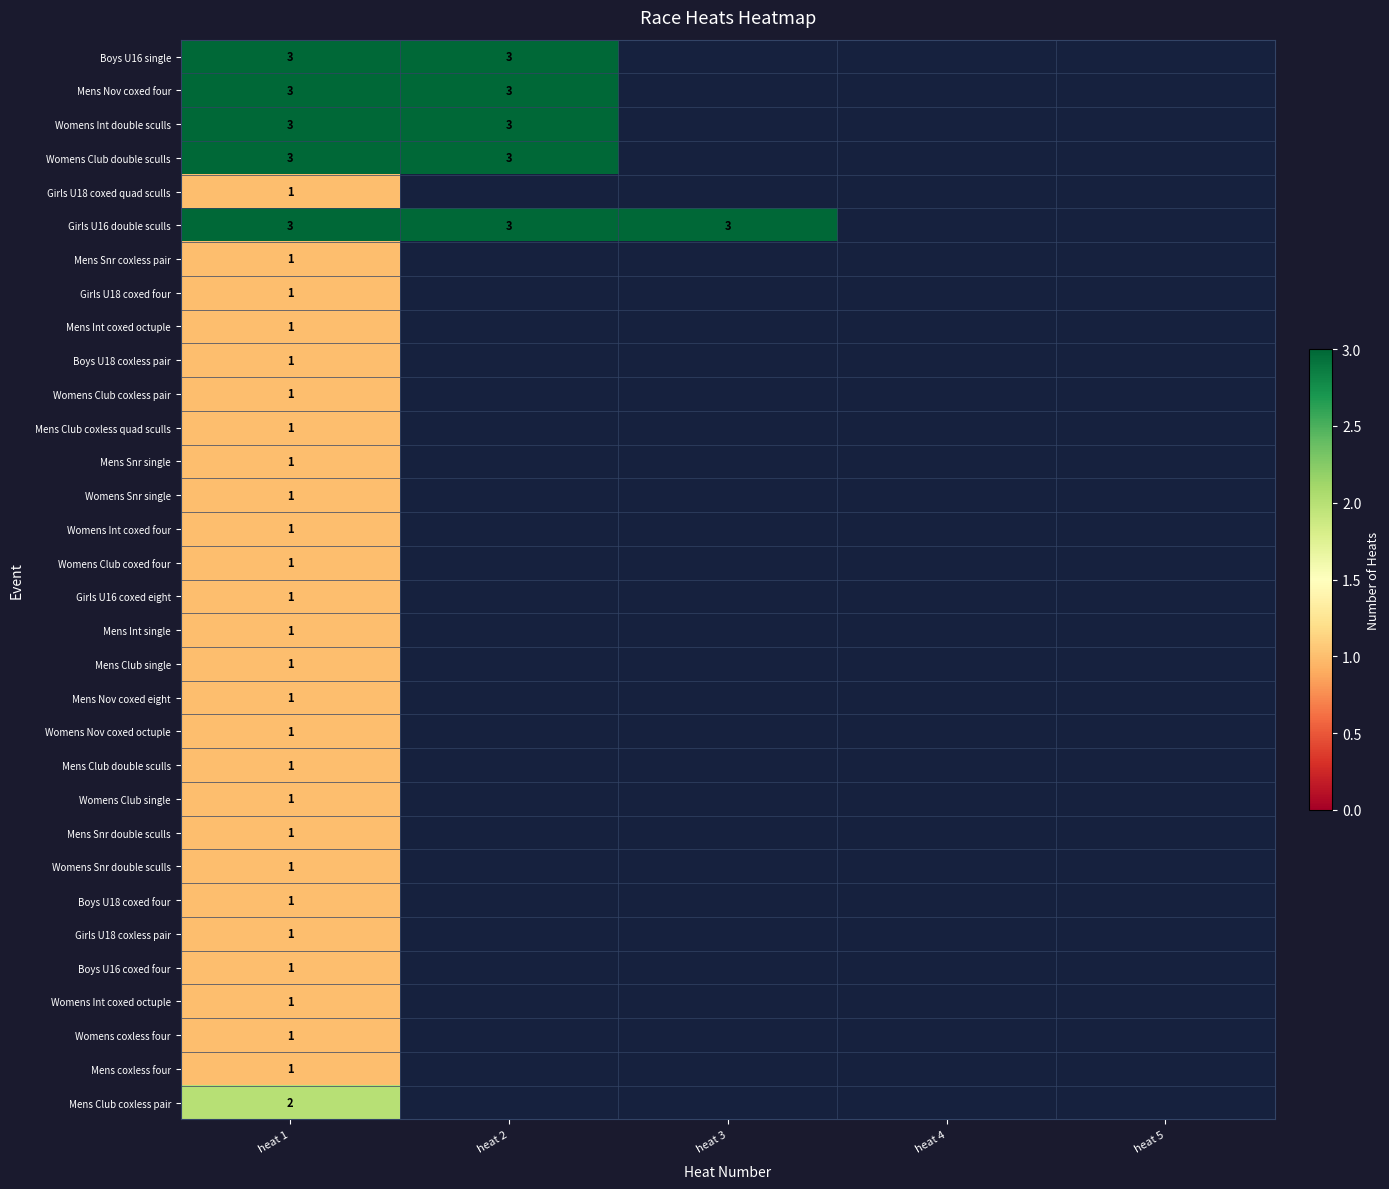

What is the total value across all series at heat 1?

43